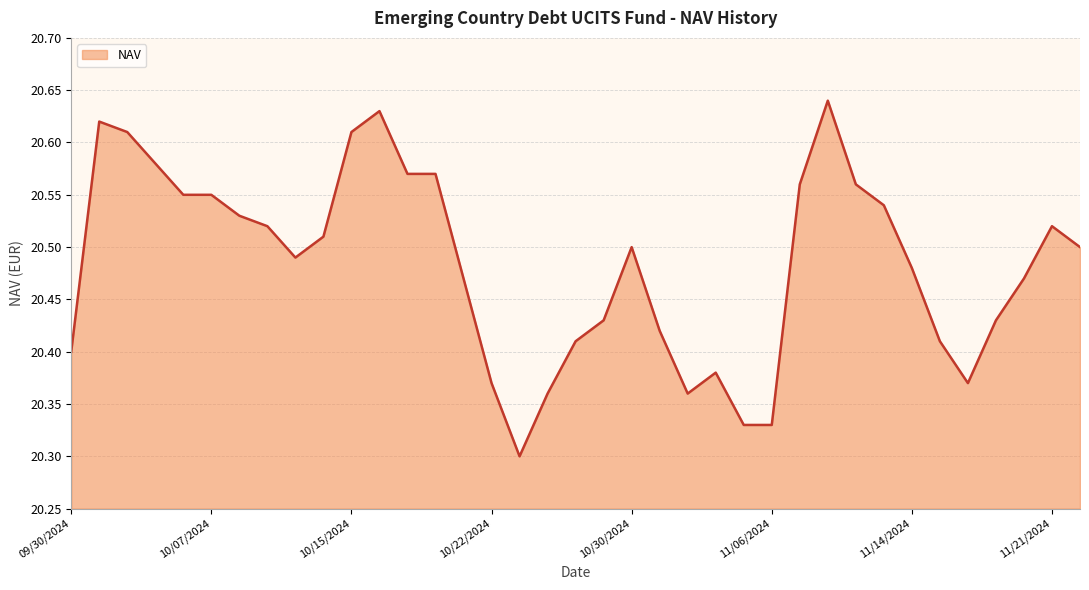

What is the difference between the maximum and minimum values?

0.3